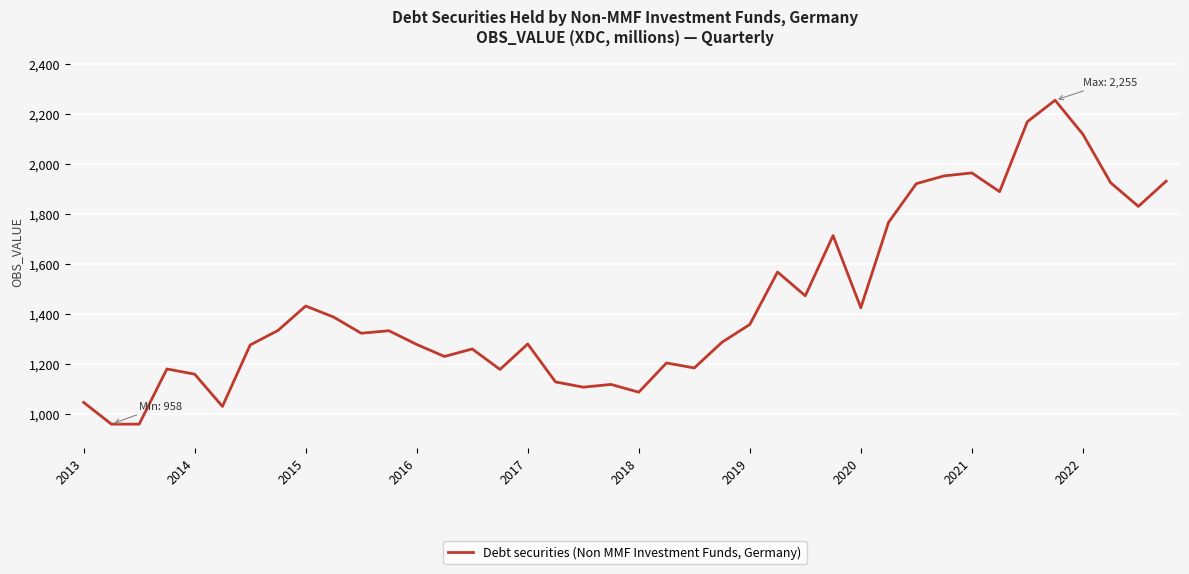

What is the difference between the maximum and minimum values?

1297